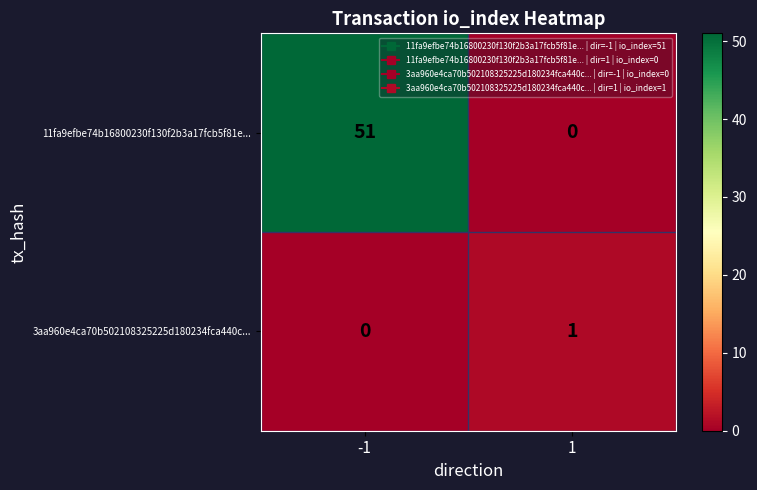

At -1, list the series in order from largest to smallest.

11fa9efbe74b16800230f130f2b3a17fcb5f81e..., 3aa960e4ca70b502108325225d180234fca440c...